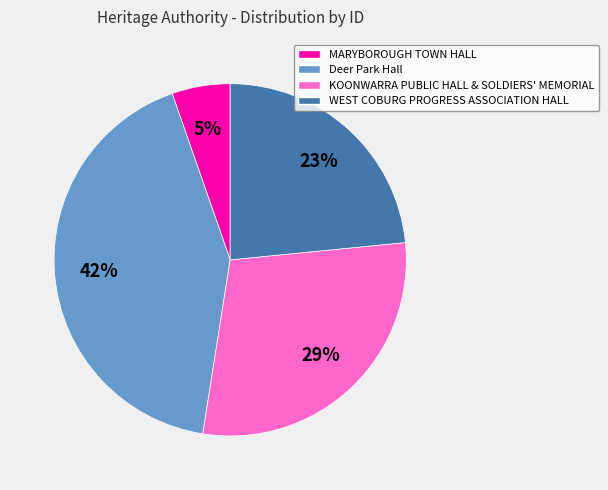

Does MARYBOROUGH TOWN HALL represent more than half of the total?

No